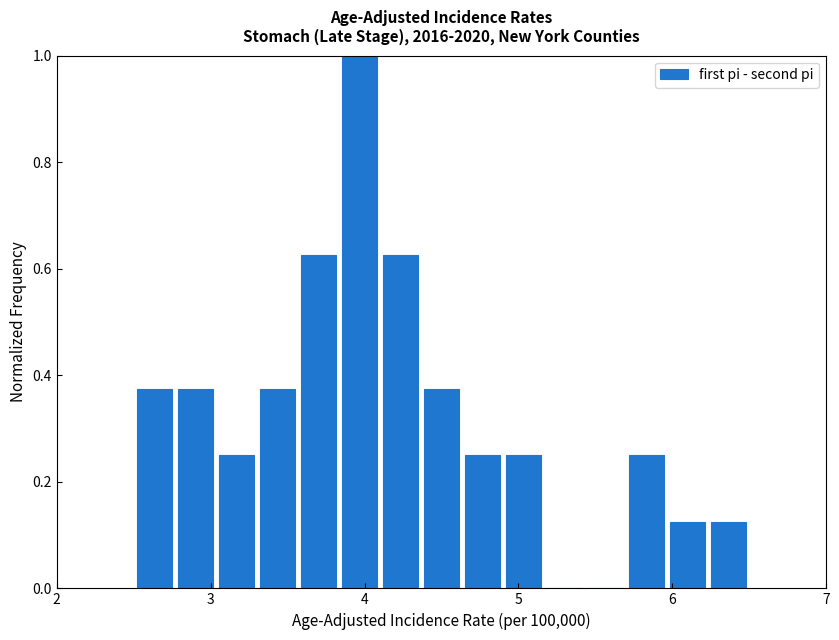

Read against the x-axis, roughly where is the centre of the tallest bar?

4.0